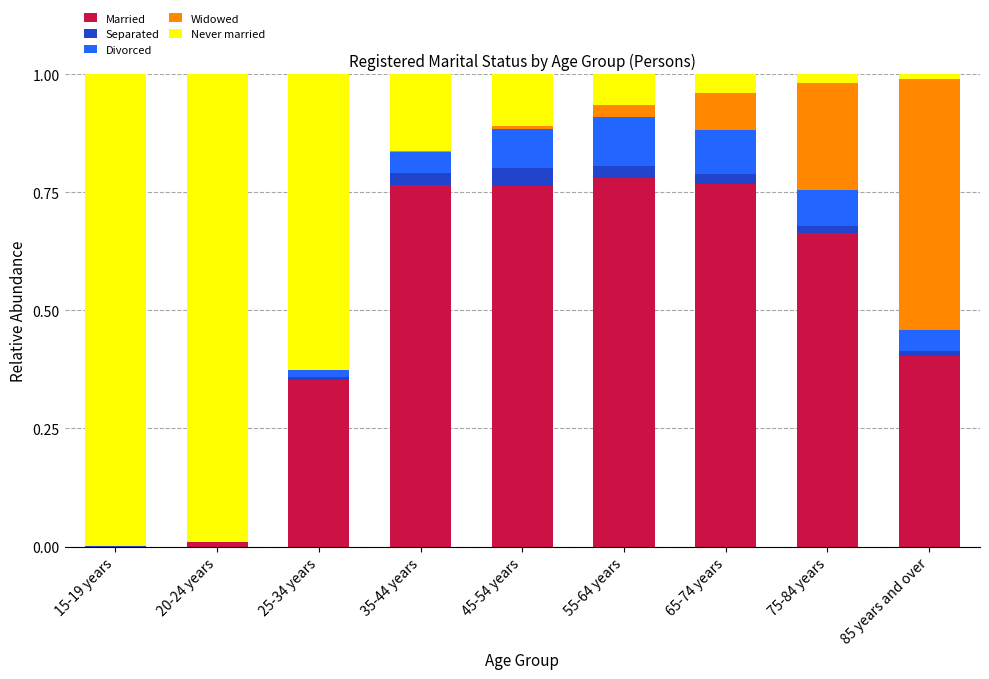

What is the sum of all Married values?

4.5